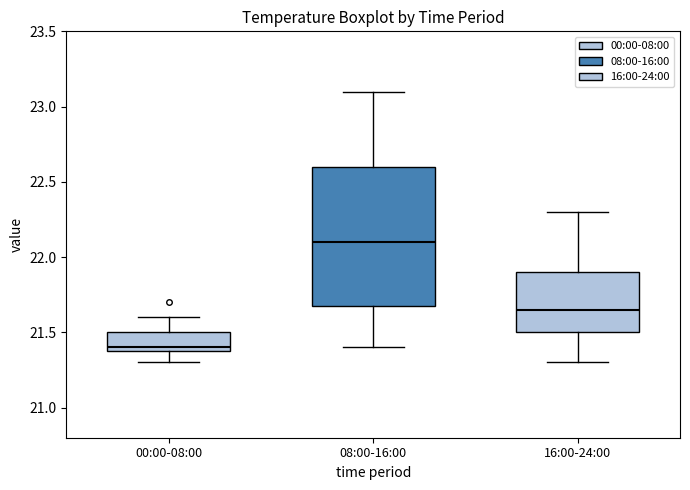

Reading left to right, transcribe this box plot: for each box, give where its median line is, the range the box spans, and where its two whiskers end, as read against the y-axis. The values are not printed on the chart, so give them approximately, as read against the axis.

00:00-08:00: median 21.40 (just above the box's lower edge), box 21.40 to 21.50, whiskers 21.30 to 21.60
08:00-16:00: median 22.10, box 21.70 to 22.60, whiskers 21.40 to 23.10
16:00-24:00: median 21.65, box 21.50 to 21.90, whiskers 21.30 to 22.30